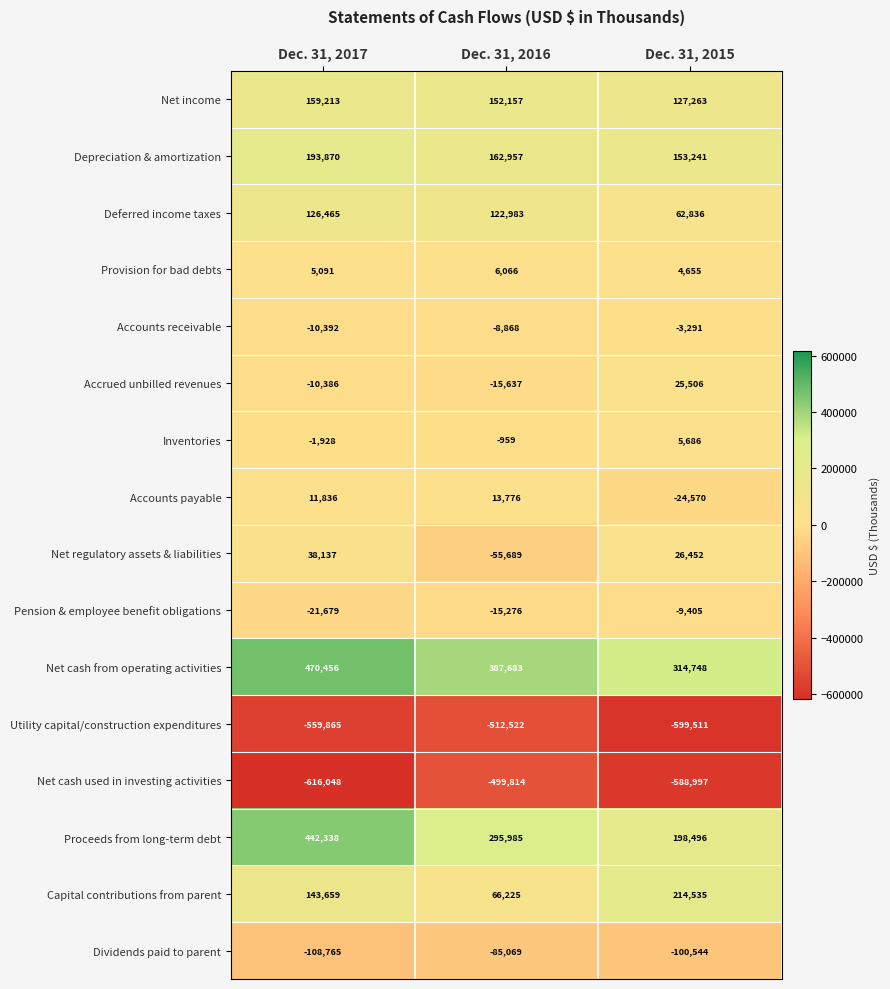

What is the average value of the Accounts payable series?

347